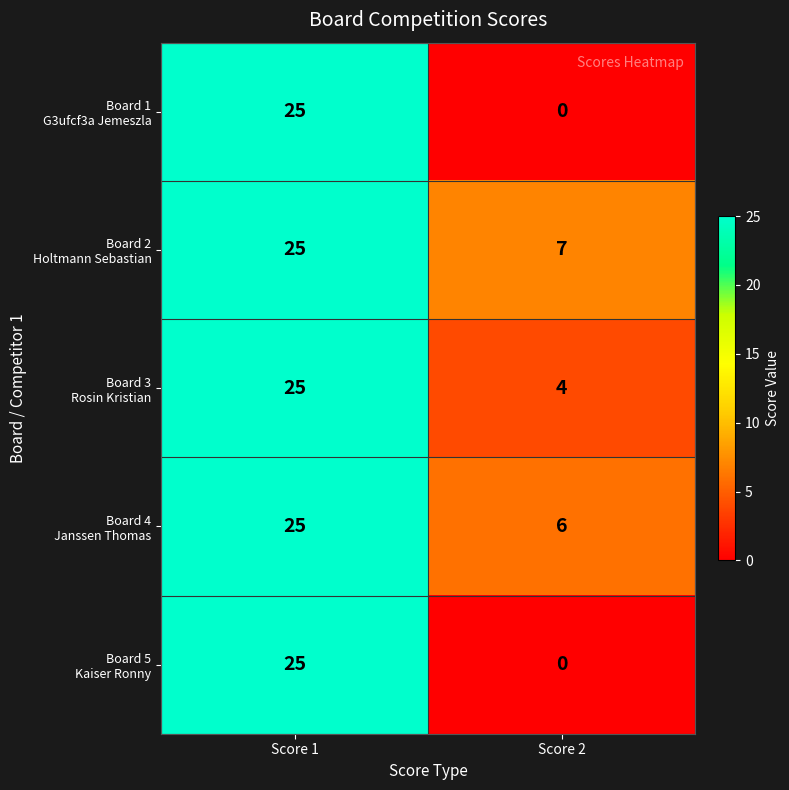

Which label corresponds to the smallest value in the chart?

Score 2